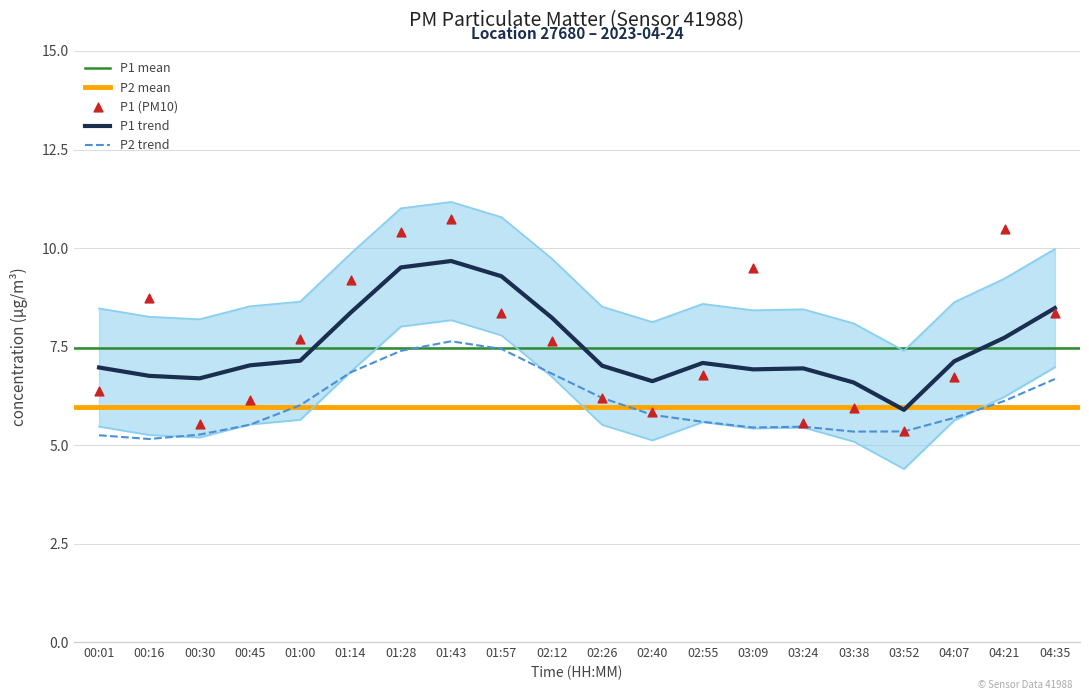

True or false: P2 trend has a value of 6.1 at 04:21.

True